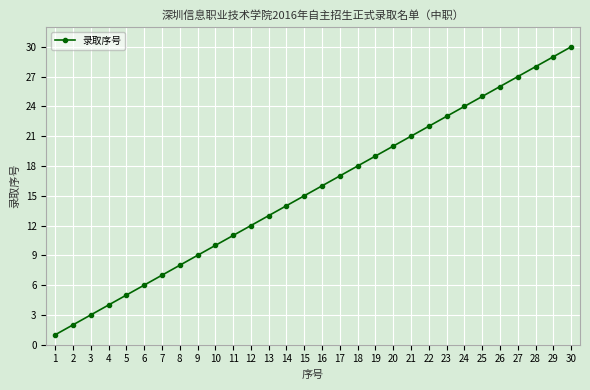

True or false: the data shows 40 at 26.

False